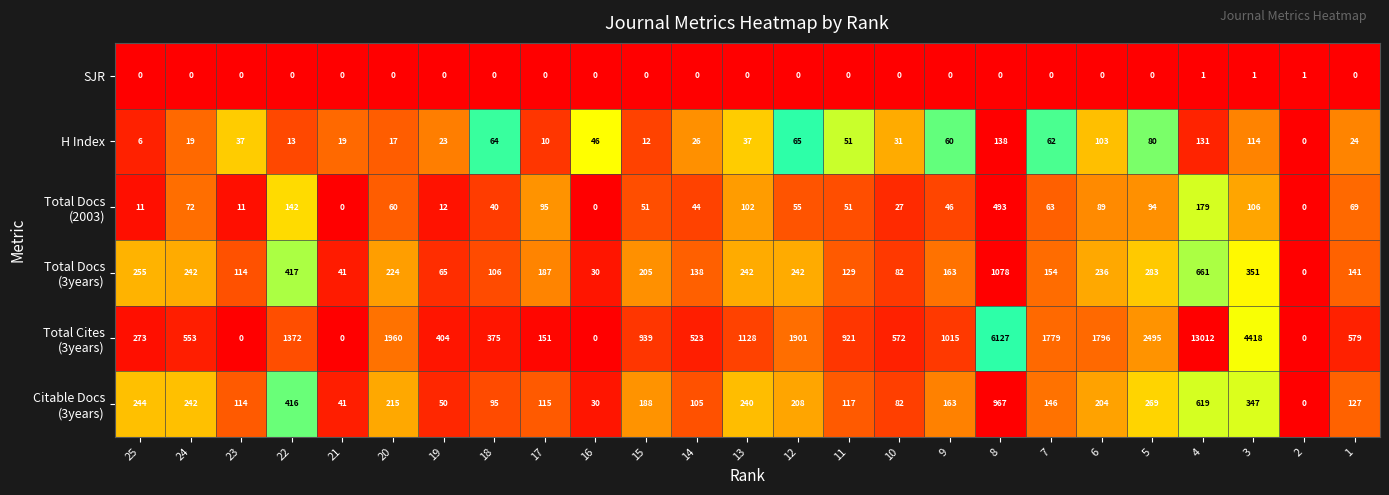

What is the maximum value shown in the chart?

13012